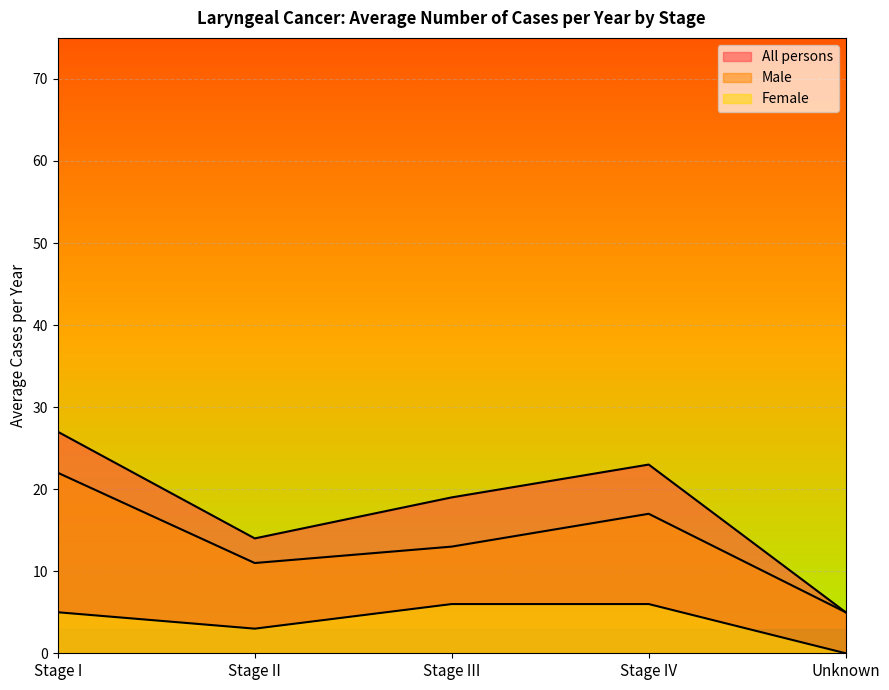

Where is the first local minimum for All persons?

Stage II